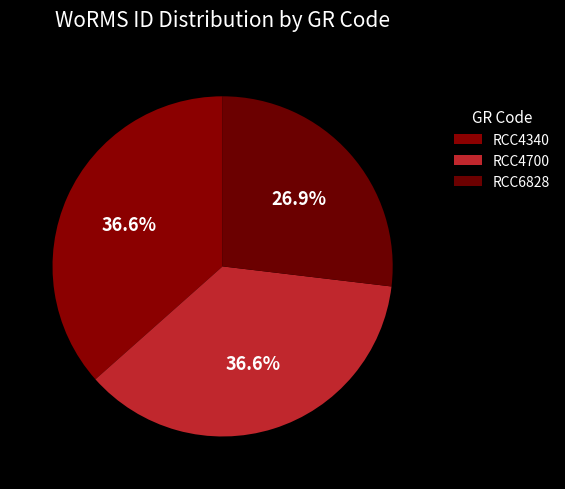

Is there any slice that represents more than half of the pie?

No